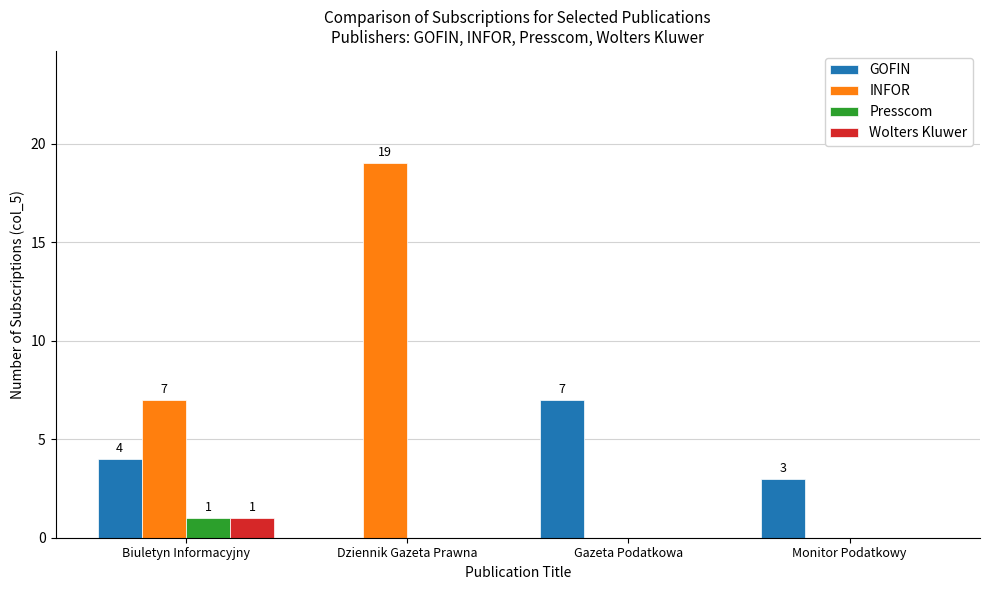

What is the sum of the GOFIN values at Gazeta Podatkowa and Monitor Podatkowy?

10